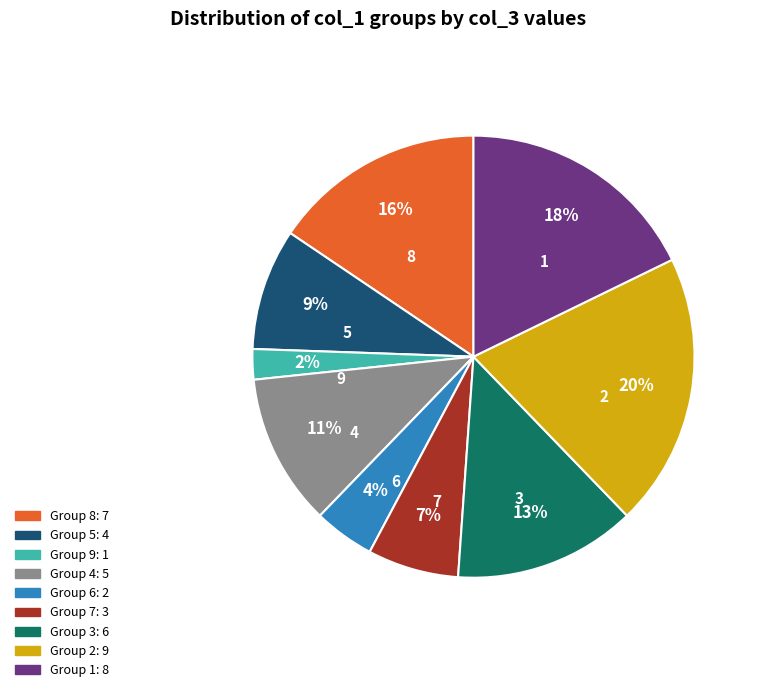

Is it true that 5 is 1% of the pie?

False